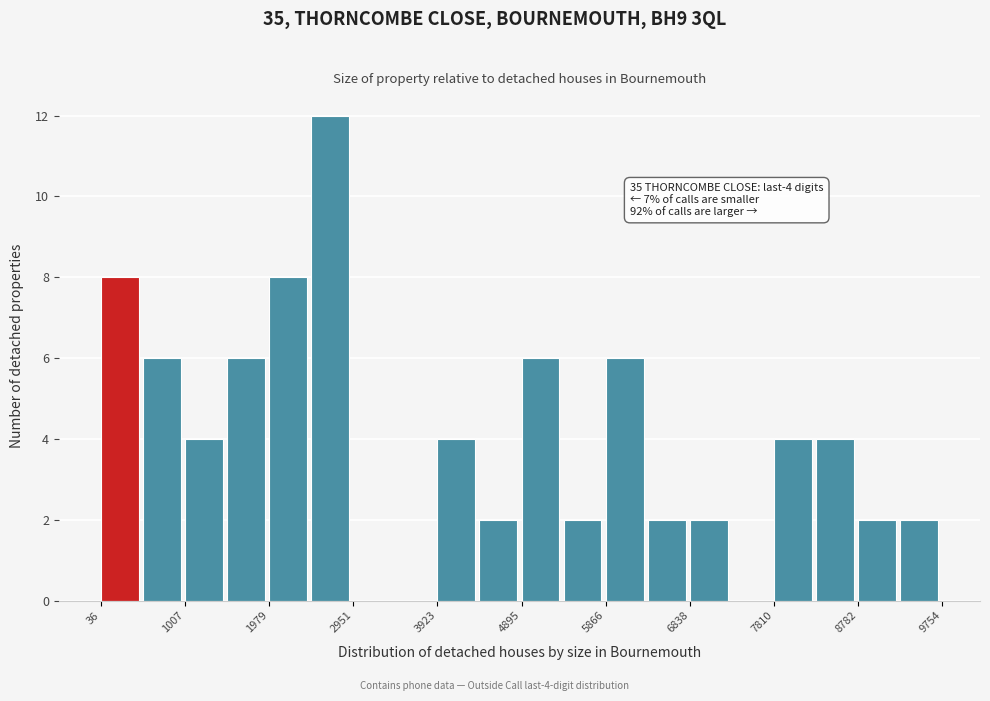

Which range on the x-axis has the tallest bar?

2500 to 3000